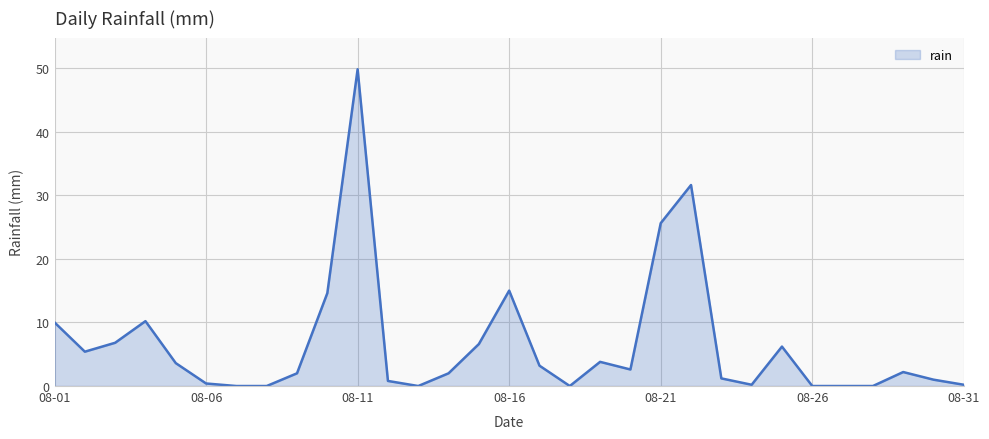

What is the maximum value shown in the chart?

49.8